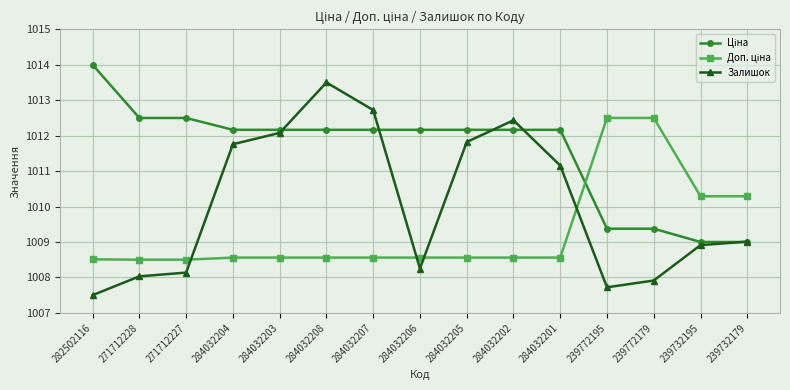

At which category is the sum across all series the highest?

284032208